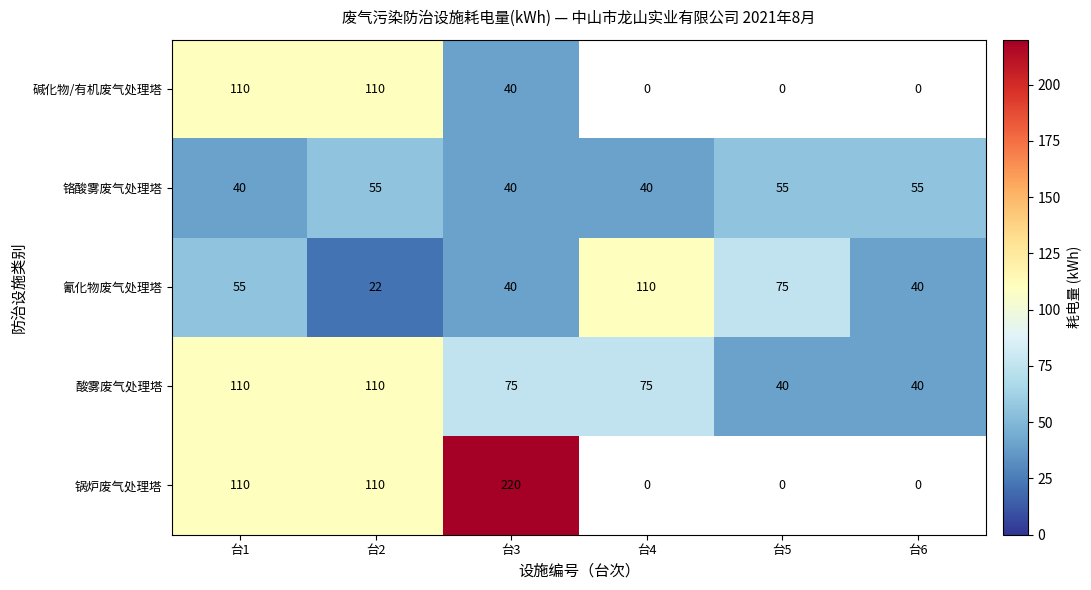

Is it true that 氰化物废气处理塔 equals 110 at 台4?

True